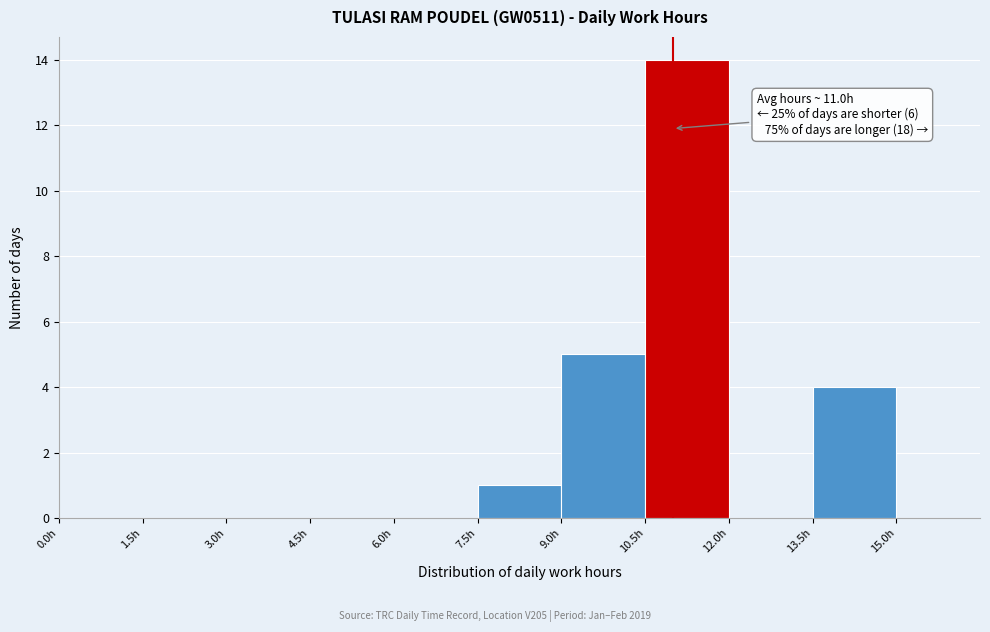

Over which range of the x-axis is the bar tallest?

10.5 to 12.0